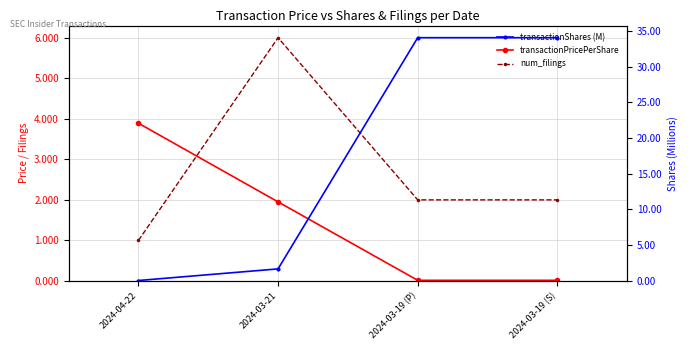

Which series ends up on top after the final intersection of transactionPricePerShare and num_filings?

num_filings